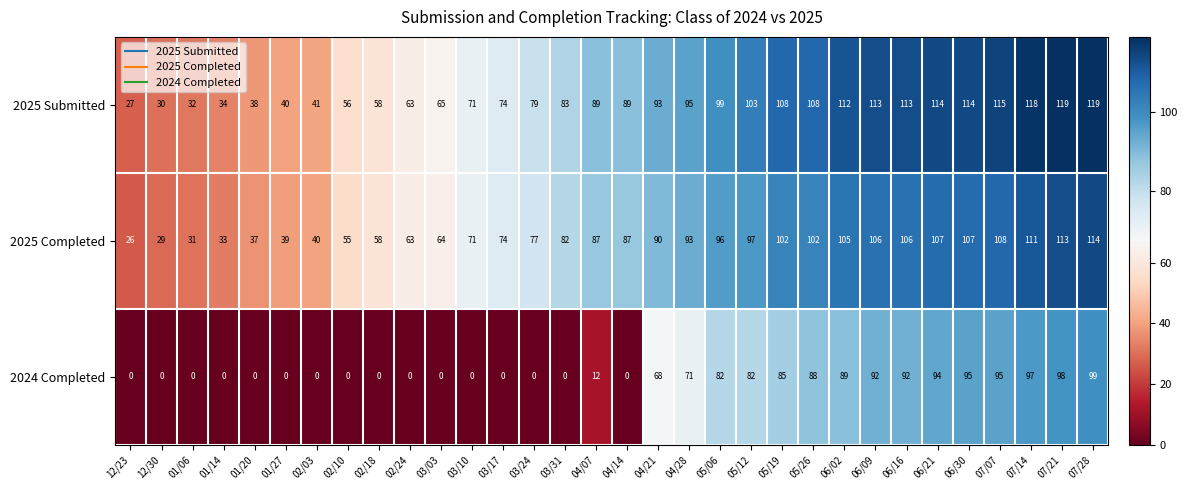

How many categories are shown in the chart?

32